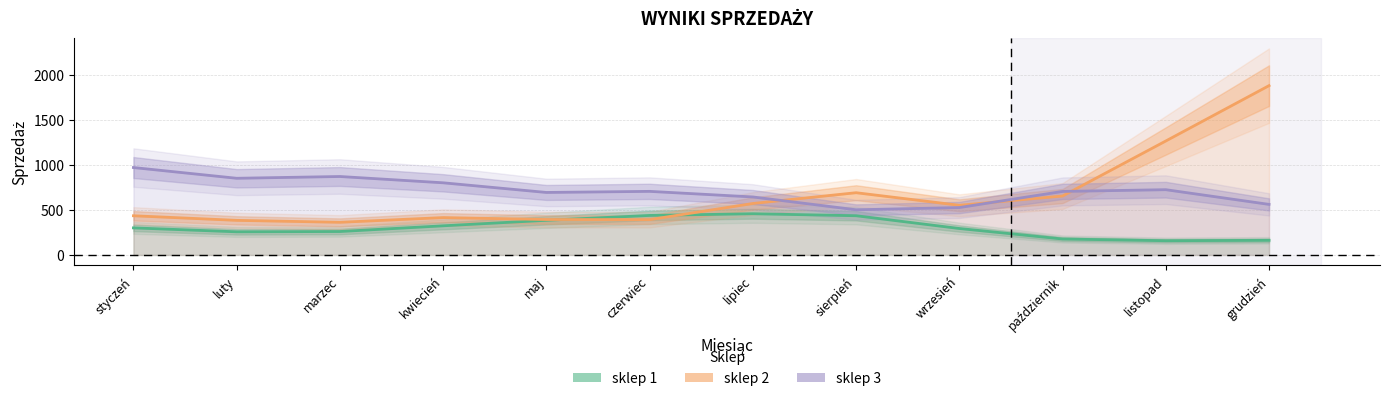

Which series ends up on top after the final intersection of sklep 2 and sklep 1?

sklep 2